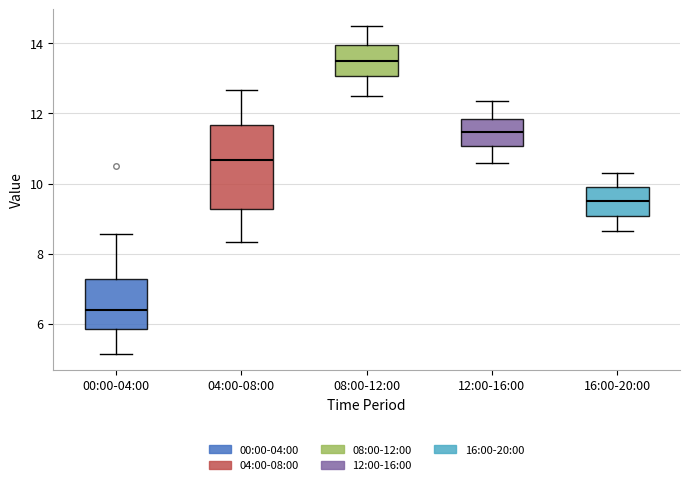

Reading left to right, read every box against the y-axis: the position of its median line, the range the box covers, and the ends of its whiskers. The values are not printed on the chart, so give them approximately, as read against the axis.

00:00-04:00: median 6.4, box 5.8 to 7.2, whiskers 5.2 to 8.6
04:00-08:00: median 10.6, box 9.2 to 11.6, whiskers 8.4 to 12.6
08:00-12:00: median 13.6, box 13.0 to 14.0, whiskers 12.6 to 14.6
12:00-16:00: median 11.4, box 11.0 to 11.8, whiskers 10.6 to 12.4
16:00-20:00: median 9.6, box 9.0 to 10.0, whiskers 8.6 to 10.4